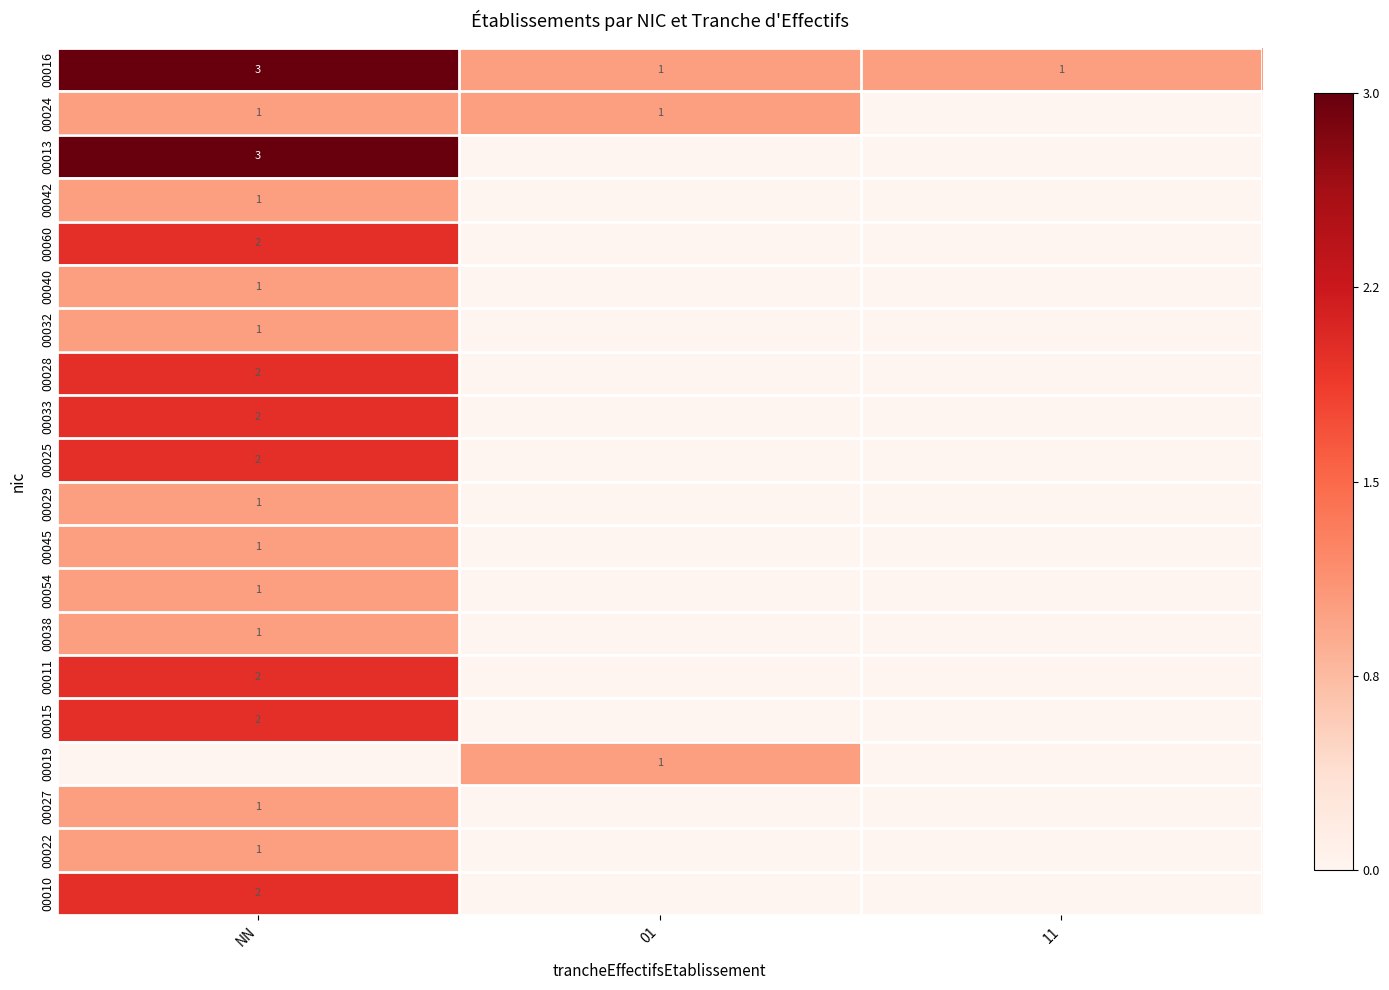

Is the value of 00038 at NN greater than the value of 00060 at NN?

No